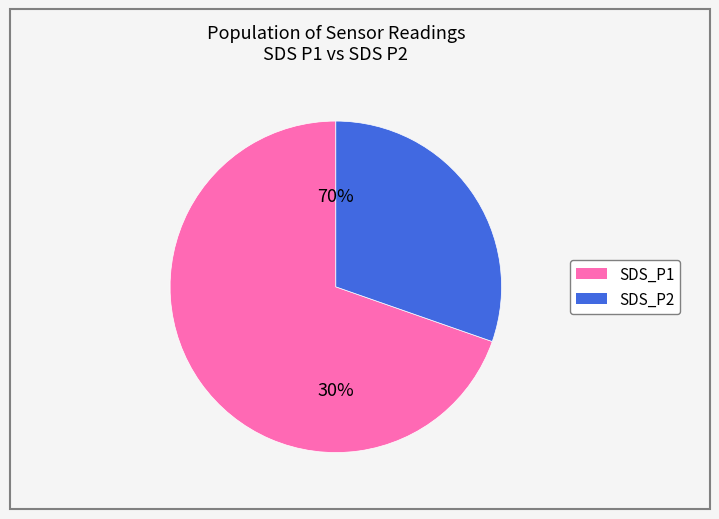

Approximately how many times larger is the value at SDS_P2 compared to SDS_P1?

0.4